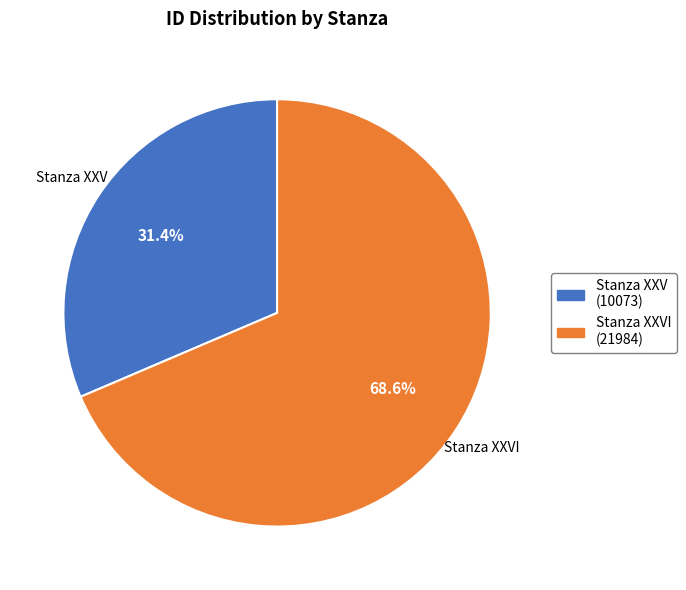

What is the largest slice in the pie chart?

Stanza XXVI